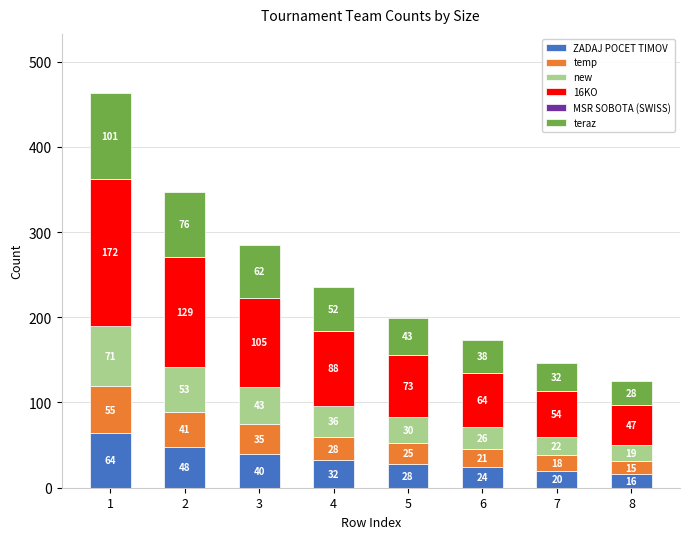

What is the average value of the ZADAJ POCET TIMOV series?

34